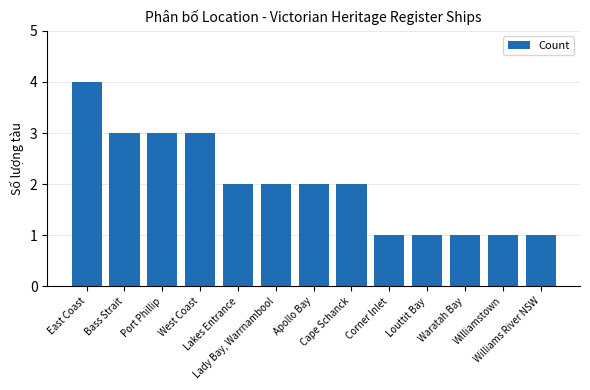

Which has a higher value, Waratah Bay or East Coast?

East Coast